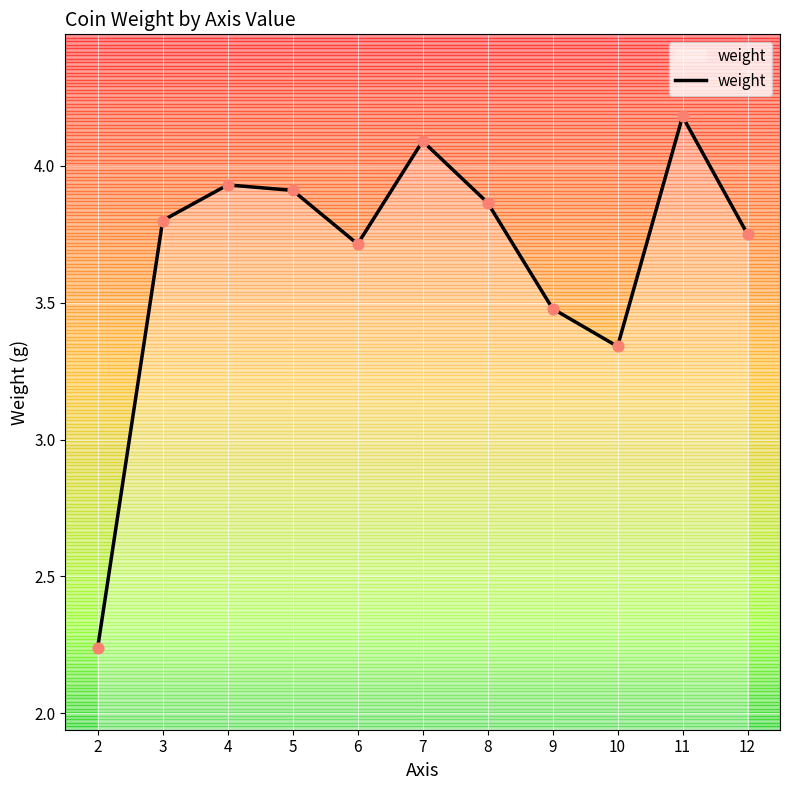

What is the change in value from 7 to 12?

-0.3